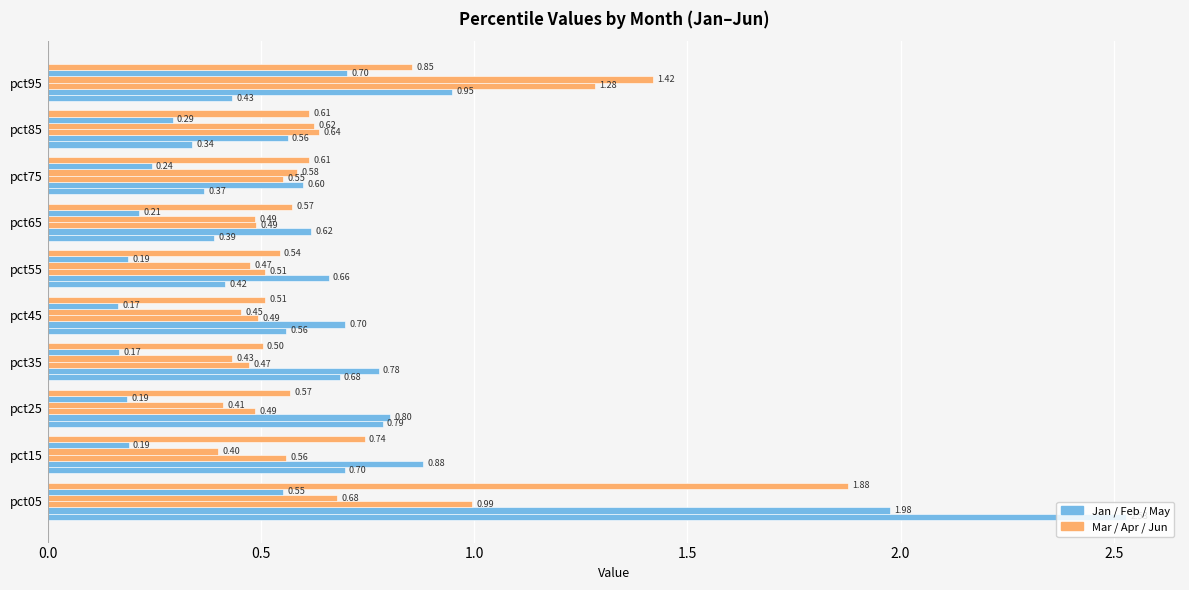

What is the value of the Jan bar at the 7th from the left?

0.4